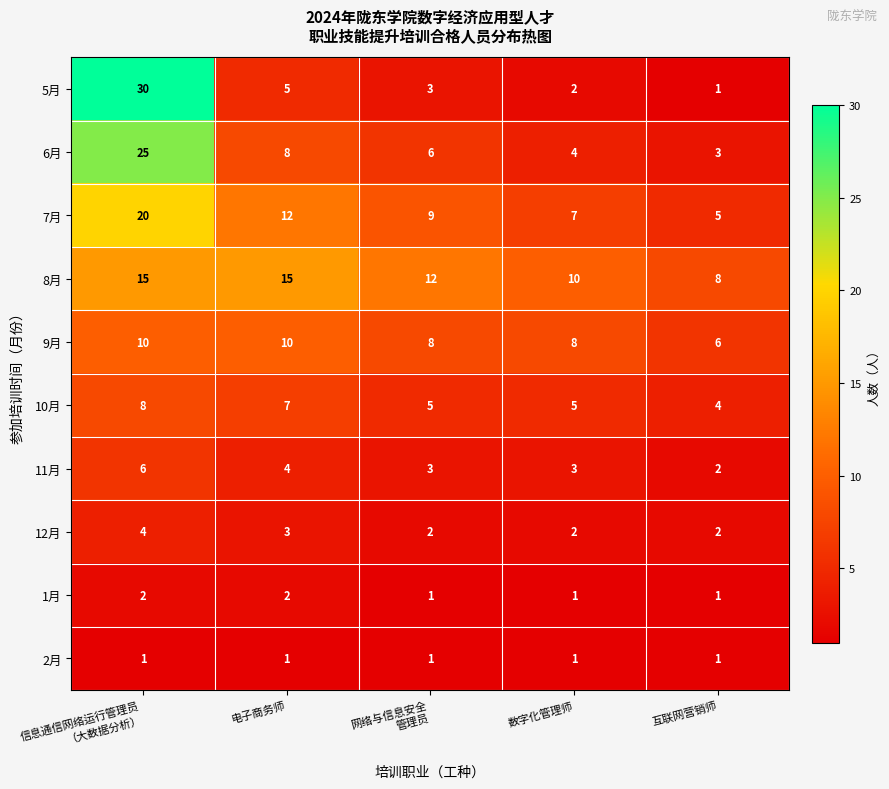

At how many categories does at least one series exceed 7?

5